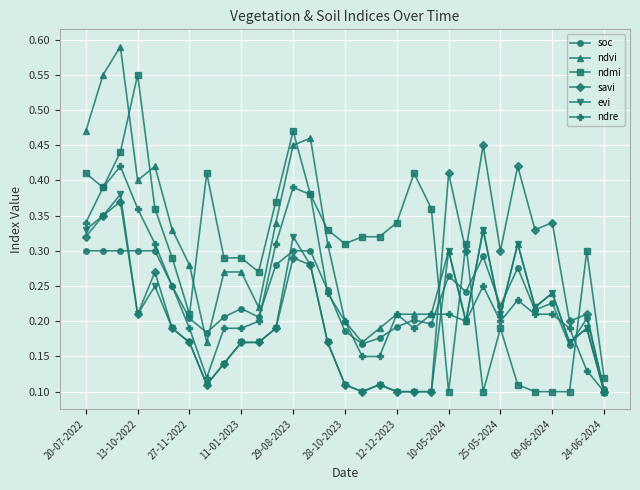

How many times do ndmi and ndvi cross each other?

9